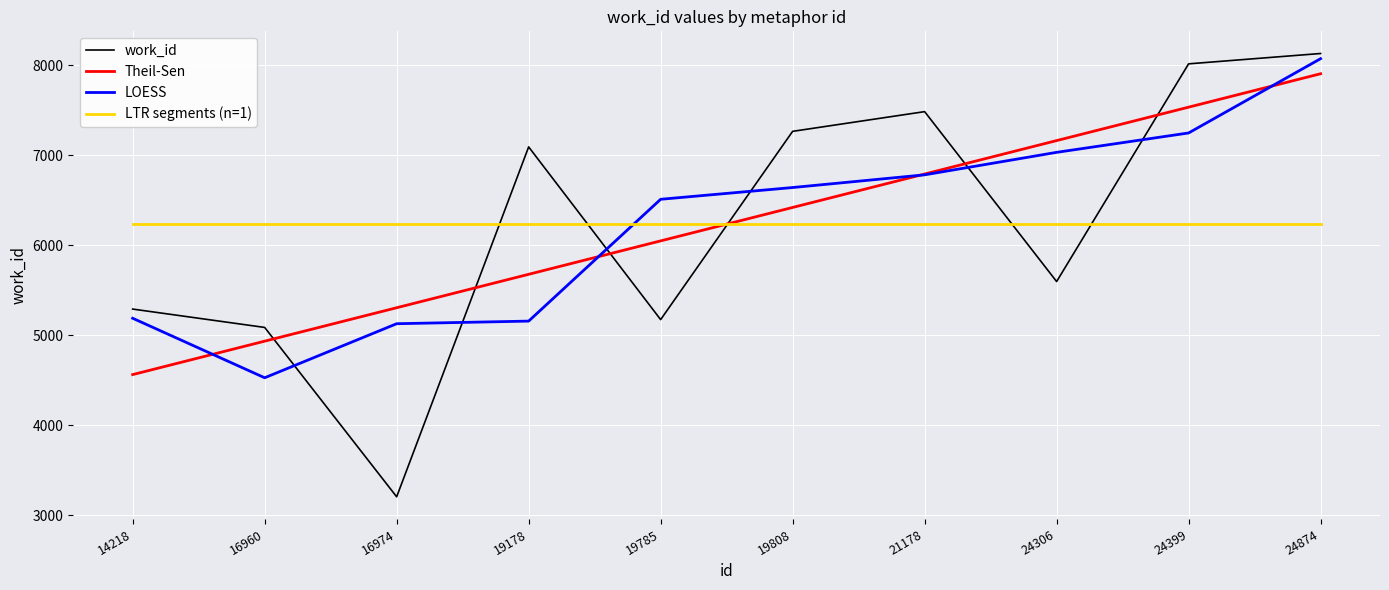

Between which two adjacent categories do LOESS and LTR segments (n=1) first intersect?

19178 and 19785